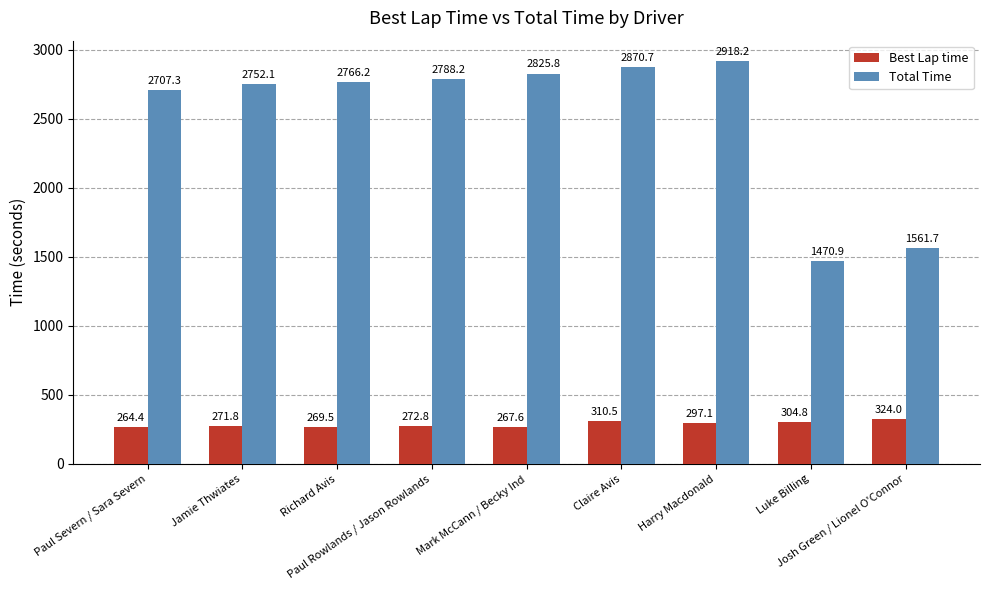

Rank the series by their average value, from highest to lowest.

Total Time, Best Lap time